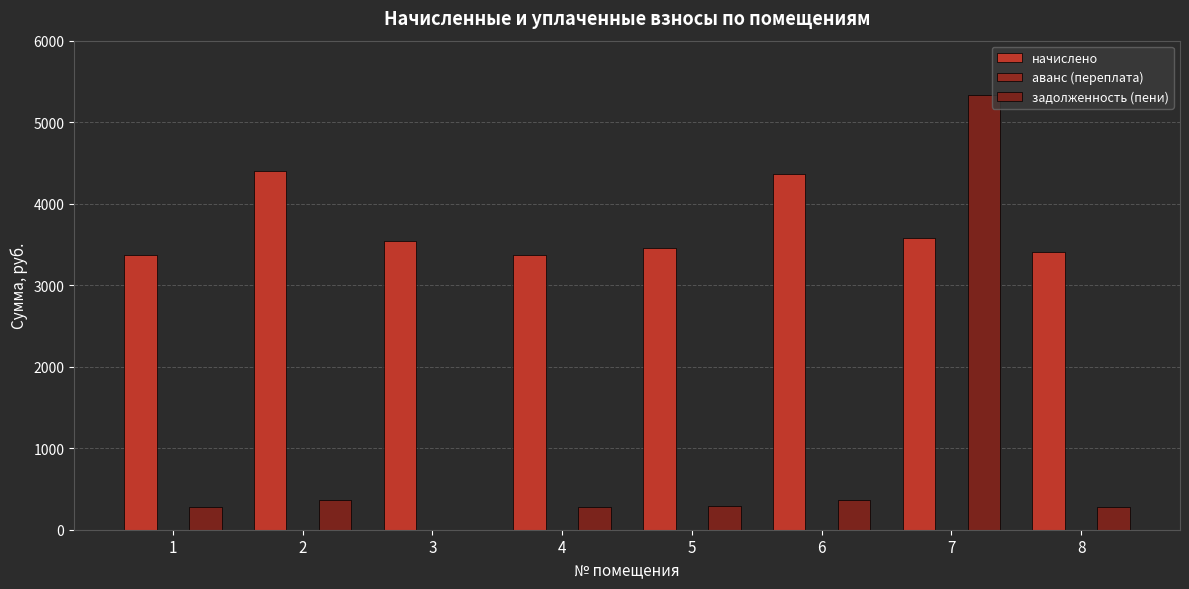

Count the аванс (переплата) values in the range 0 to 1.

7